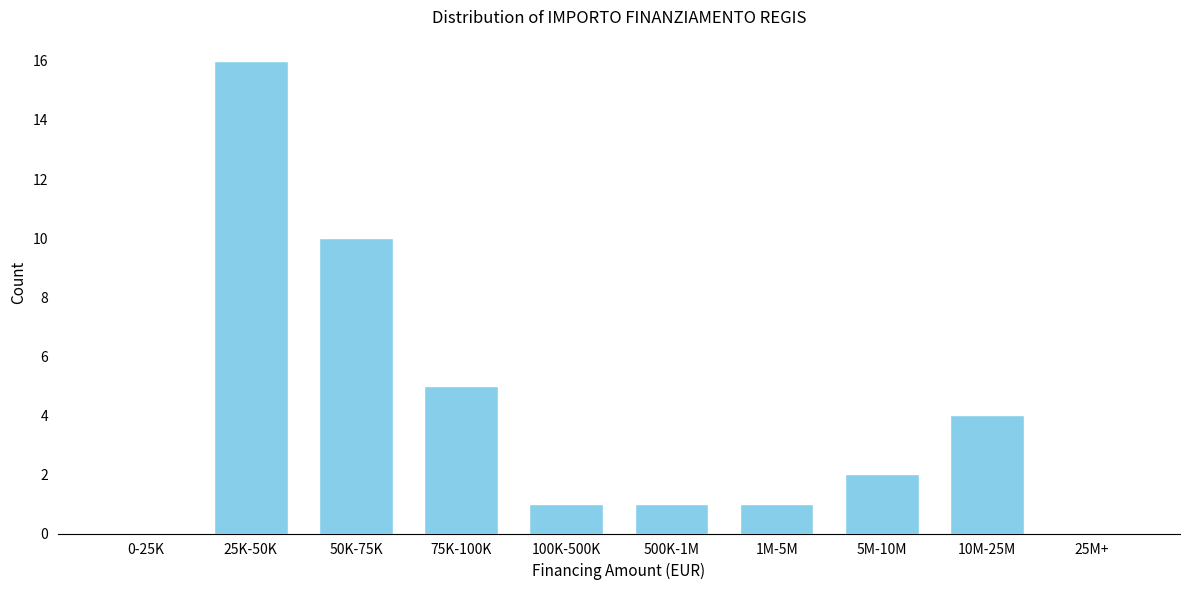

Reading left to right, extract all data points from this chart.

0-25K=0	25K-50K=16	50K-75K=10	75K-100K=5	100K-500K=1	500K-1M=1	1M-5M=1	5M-10M=2	10M-25M=4	25M+=0